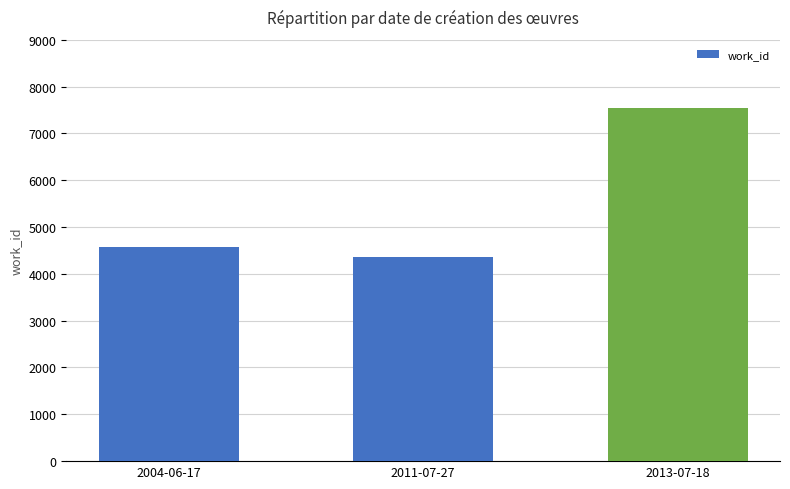

What value does the data have at 2013-07-18?

7550